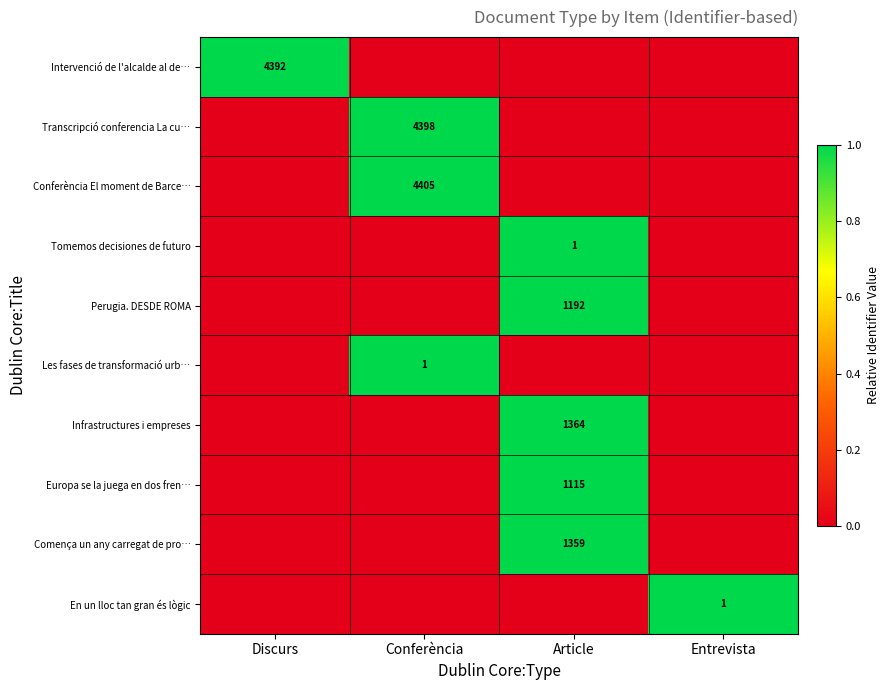

The value of Perugia. DESDE ROMA at Article is 1192. True or false?

True